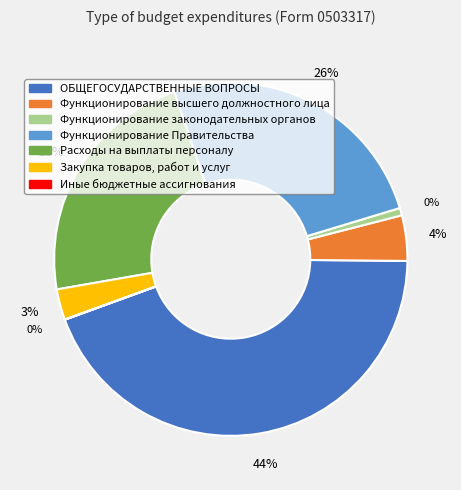

What percentage is the Закупка товаров, работ и услуг slice, to the nearest percent?

3%